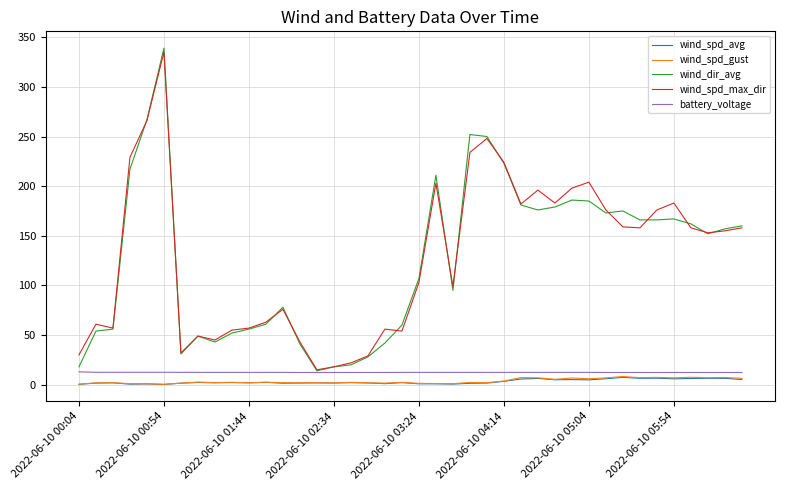

True or false: wind_spd_gust and wind_dir_avg cross at least once.

False